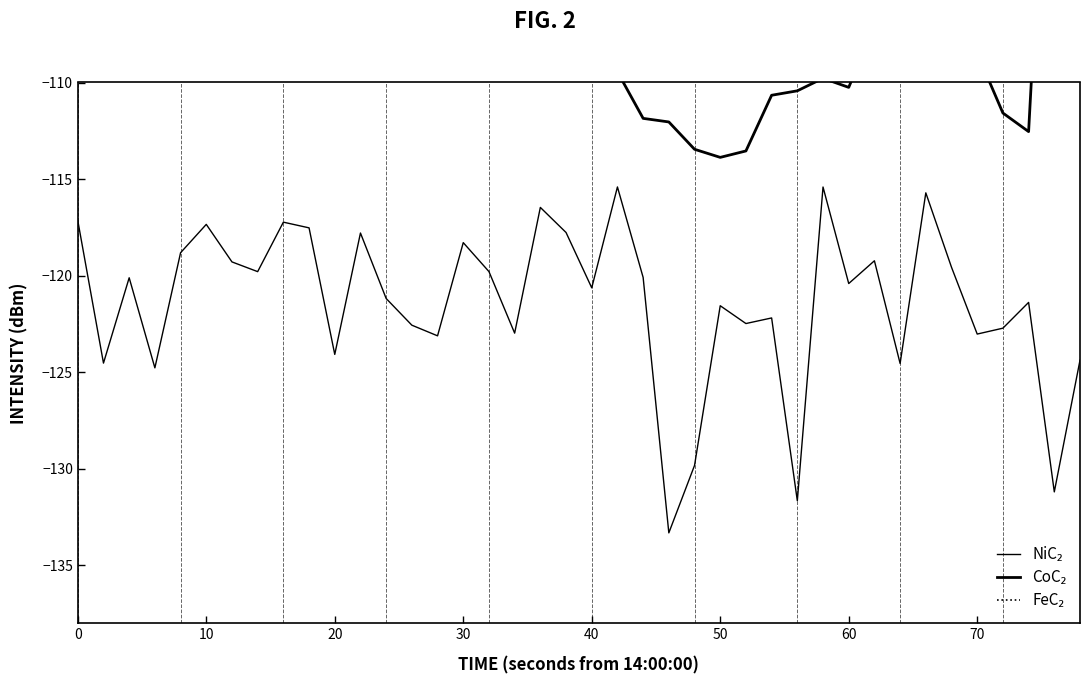

Which series has the largest range (max minus min)?

FeC₂